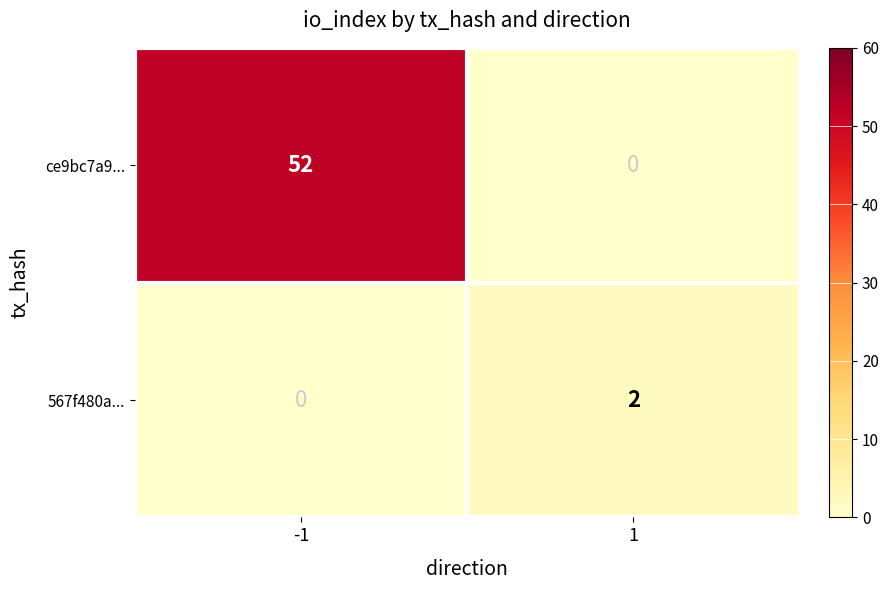

Between -1 and 1, which series saw the biggest shift?

ce9bc7a9...